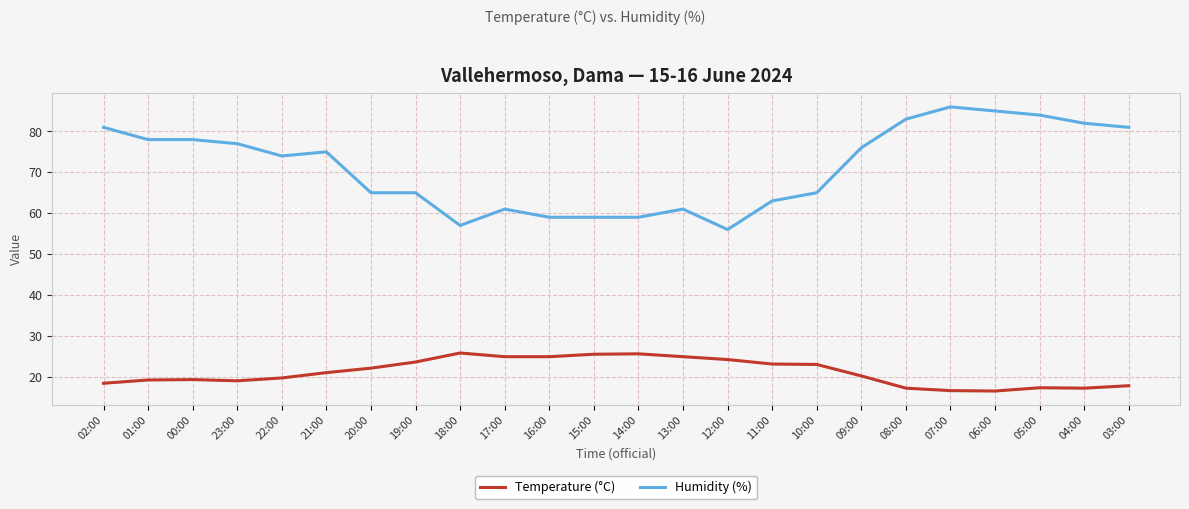

How many lines are shown in the chart?

2